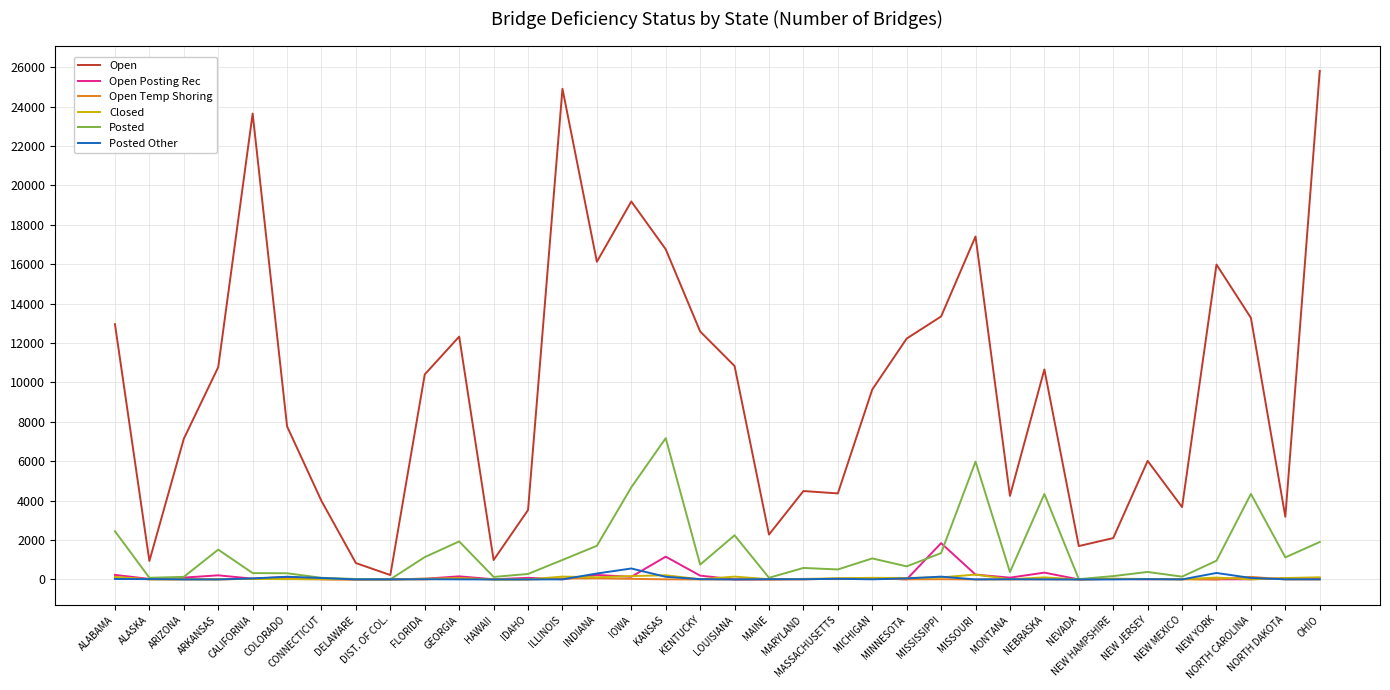

Which series has the largest total across all categories?

Open